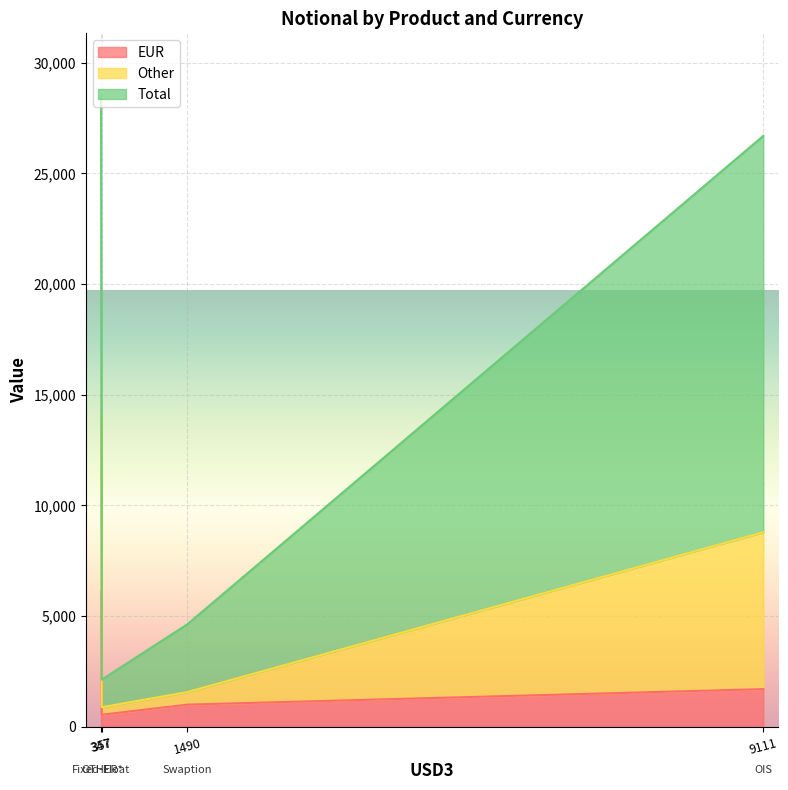

Which series has the largest total across all categories?

Total